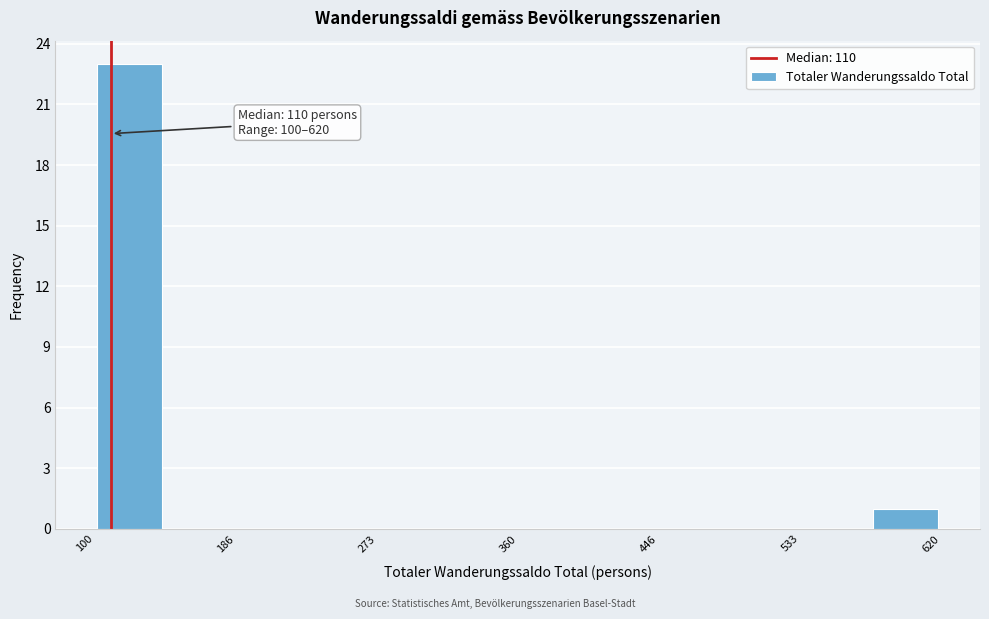

Which range on the x-axis has the tallest bar?

100 to 140